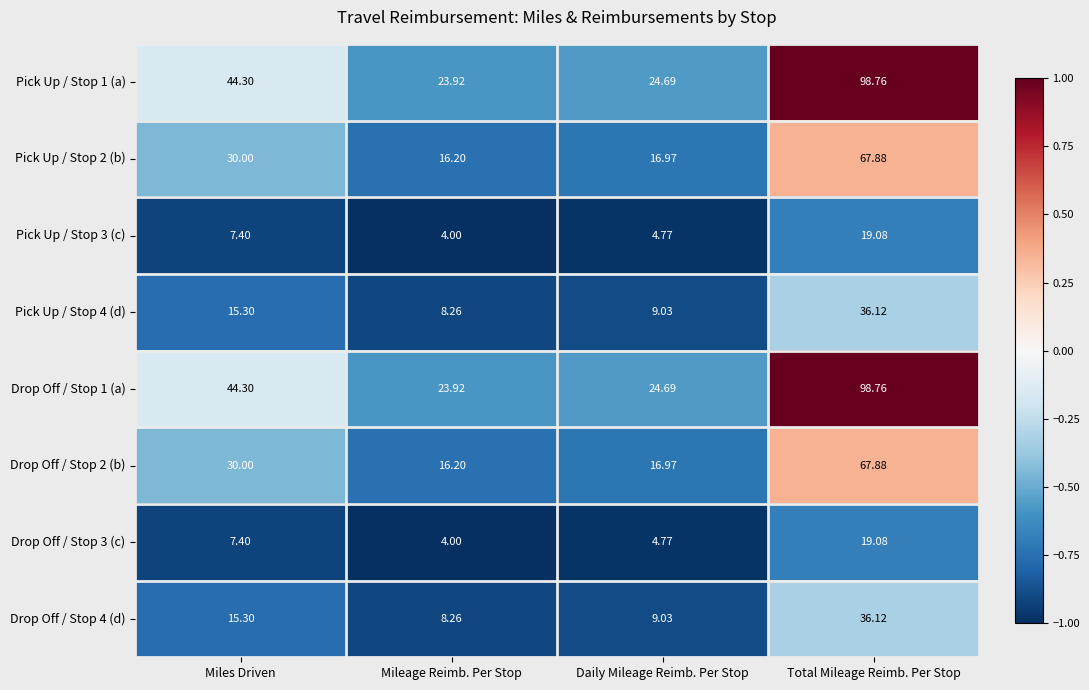

Which category has the highest value in the Drop Off / Stop 1 (a) series?

Total Mileage Reimb. Per Stop